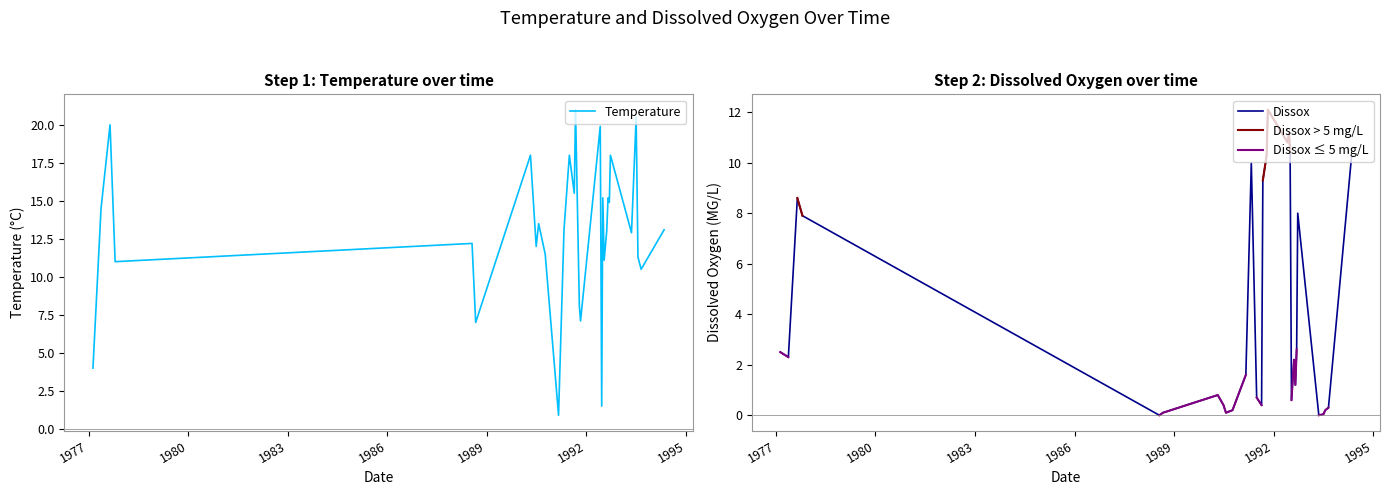

What is the highest value of the Dissox series?

12.1